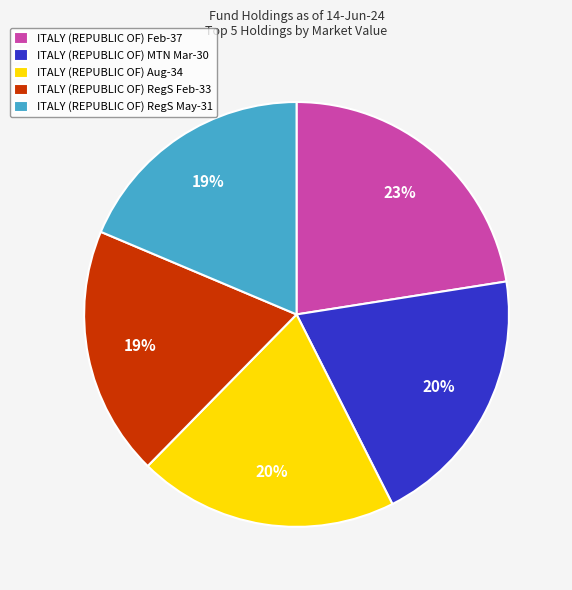

What percentage is the ITALY (REPUBLIC OF) RegS May-31 slice, to the nearest percent?

19%